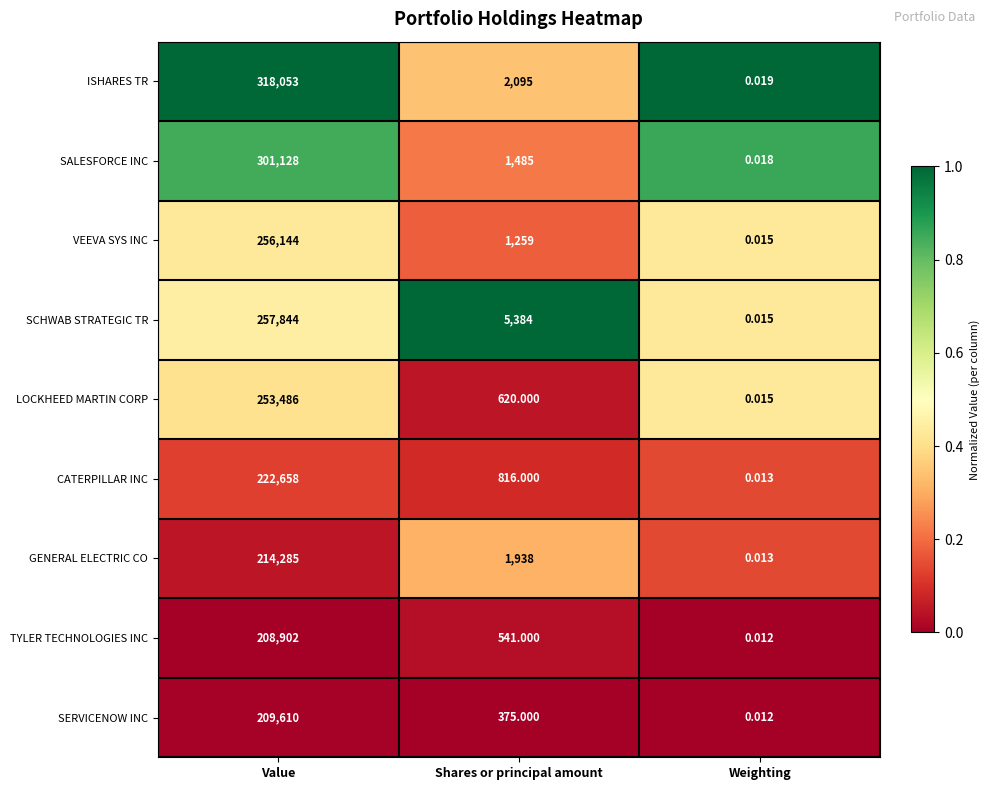

Where does the CATERPILLAR INC series first go above 816?

Value